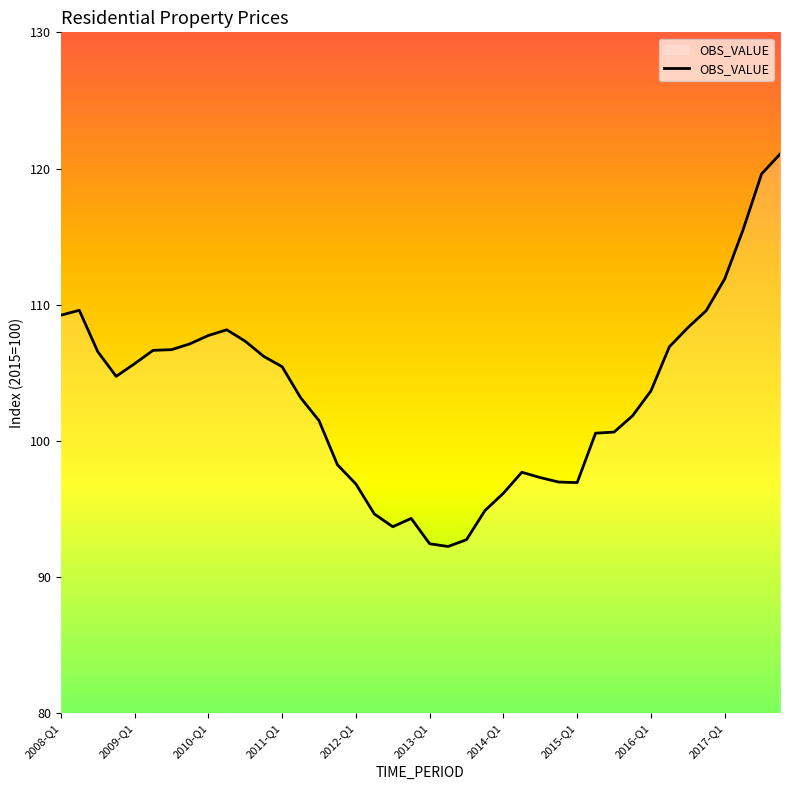

How many lines are shown in the chart?

1